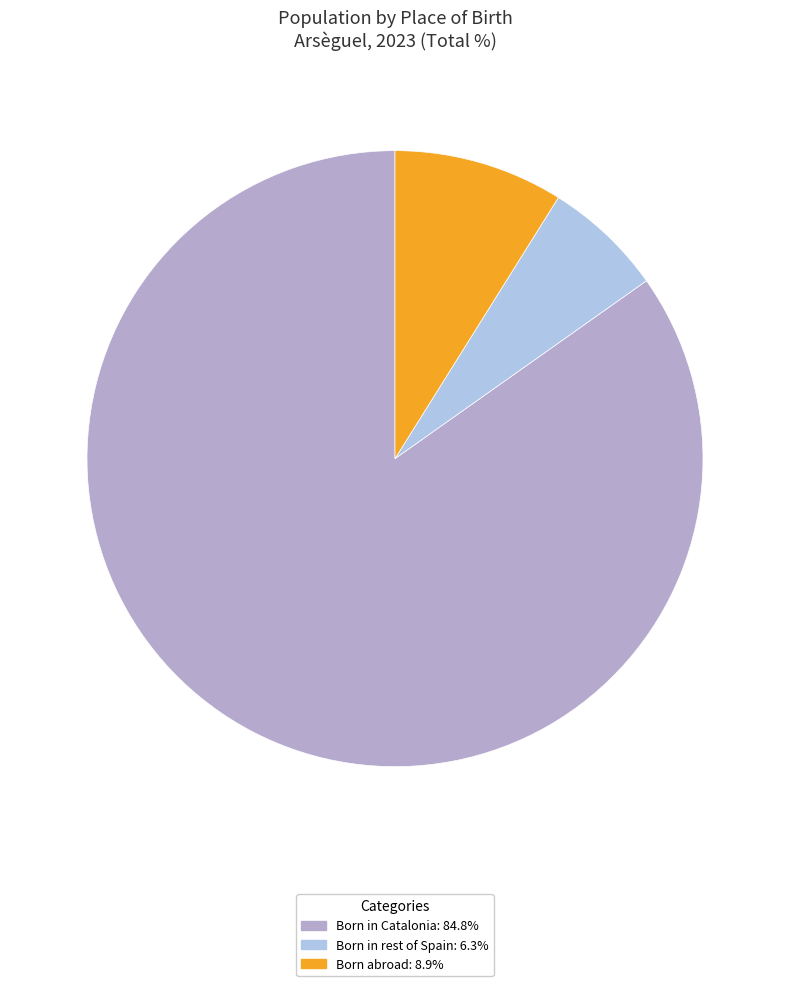

Count the number of slices in the pie.

3